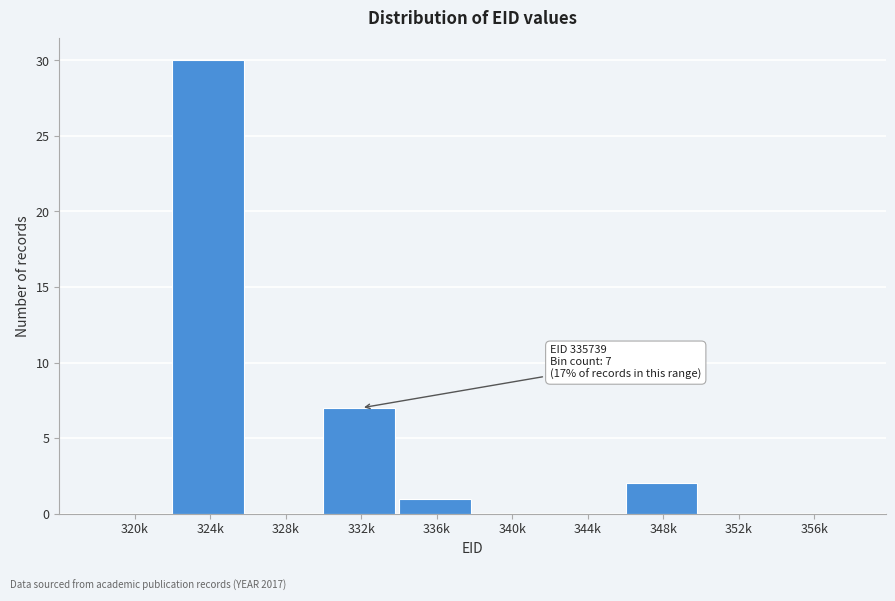

Reading left to right, transcribe all the data shown in this chart.

320k=0	324k=30	328k=0	332k=7	336k=1	340k=0	344k=0	348k=2	352k=0	356k=0